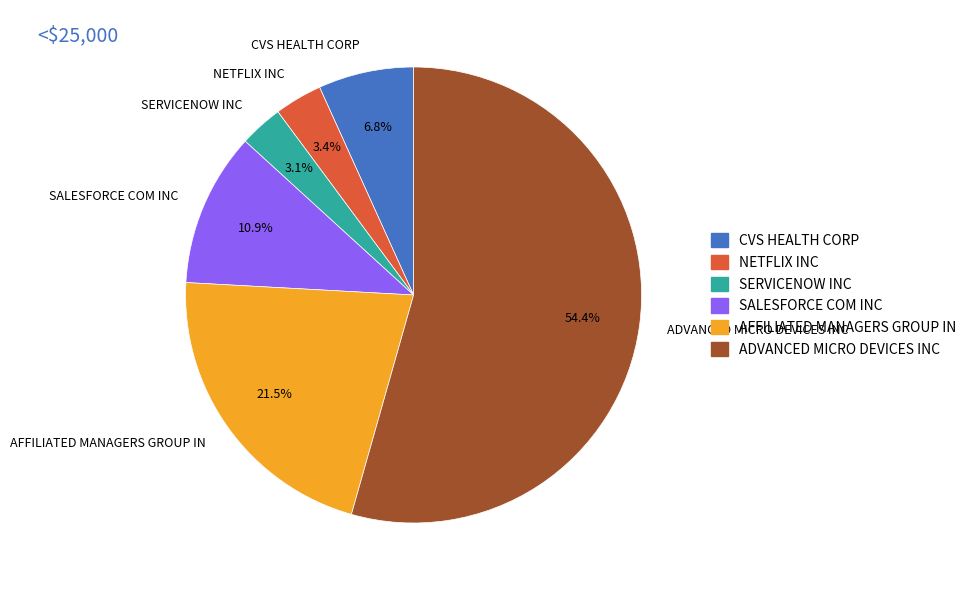

How much of the chart is everything except CVS HEALTH CORP?

93.2%